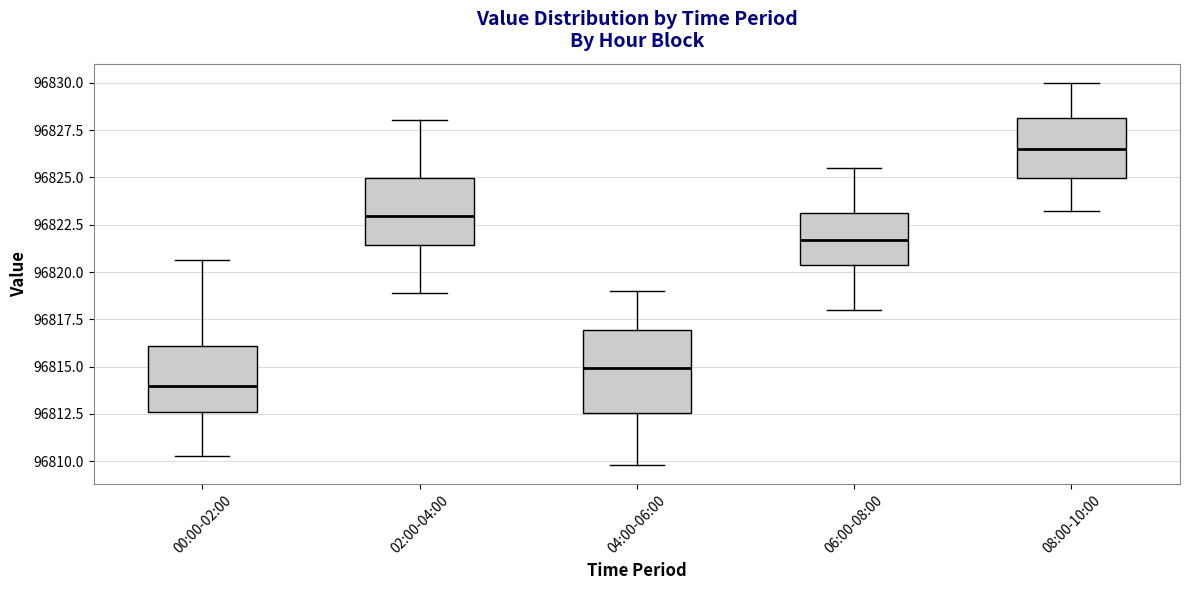

Reading left to right, transcribe this box plot: for each box, give where its median line is, the range the box spans, and where its two whiskers end, as read against the y-axis. The values are not printed on the chart, so give them approximately, as read against the axis.

00:00-02:00: median 96814.0, box 96812.5 to 96816.0, whiskers 96810.5 to 96820.5
02:00-04:00: median 96823.0, box 96821.5 to 96825.0, whiskers 96819.0 to 96828.0
04:00-06:00: median 96815.0, box 96812.5 to 96817.0, whiskers 96810.0 to 96819.0
06:00-08:00: median 96821.5, box 96820.5 to 96823.0, whiskers 96818.0 to 96825.5
08:00-10:00: median 96826.5, box 96825.0 to 96828.0, whiskers 96823.0 to 96830.0